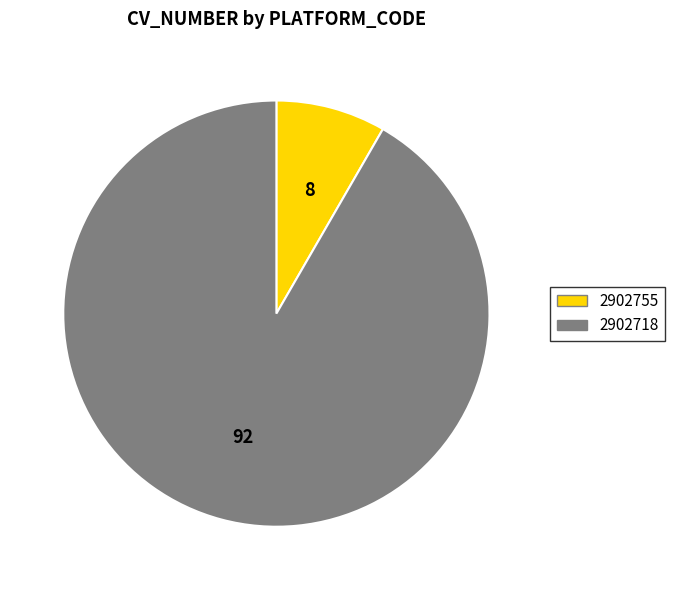

Is there a majority slice in this chart?

Yes